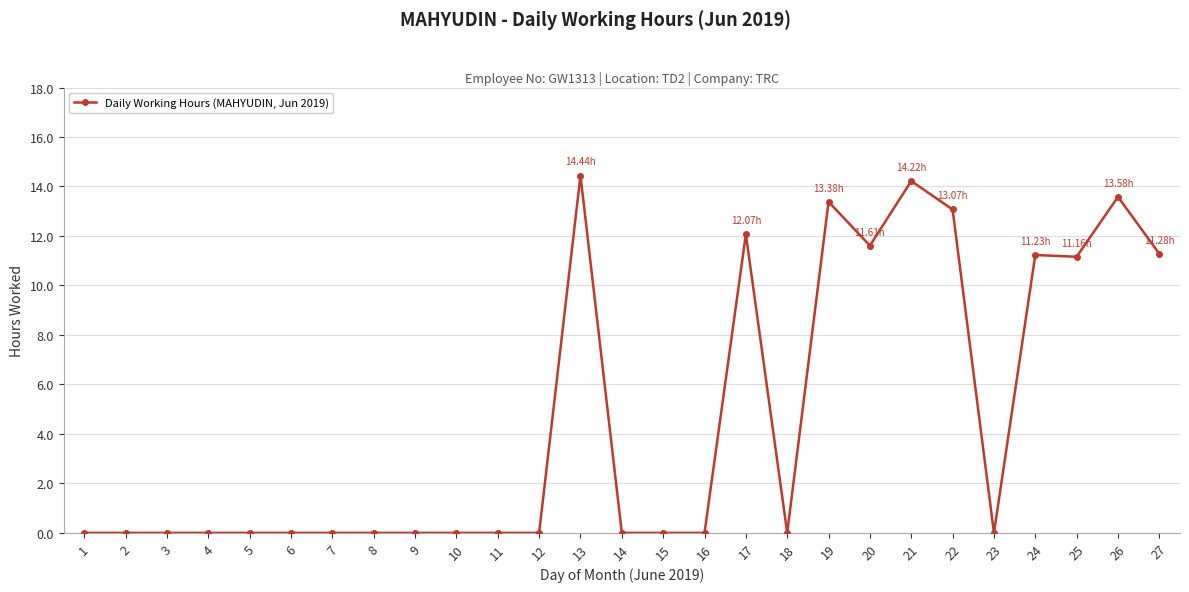

True or false: there are more than 2 points higher than both neighbors.

True